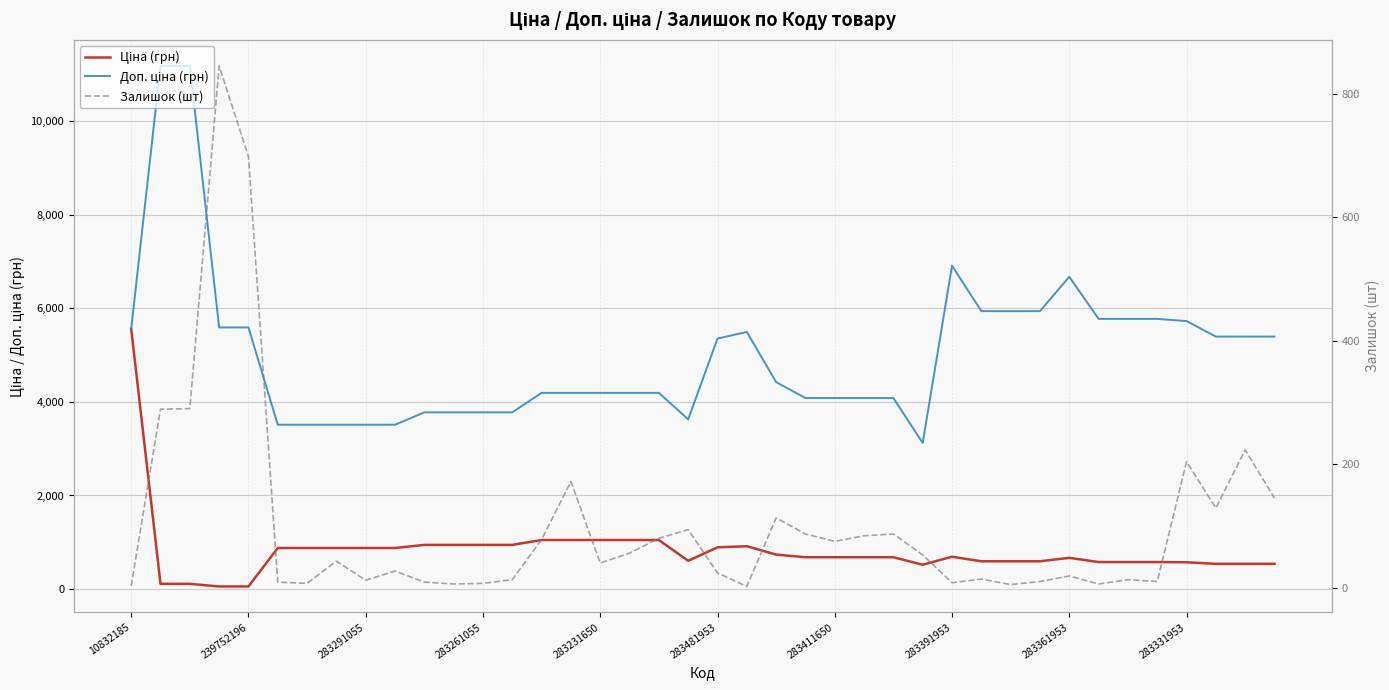

What is the sum of all Ціна (грн) values?

32760.6